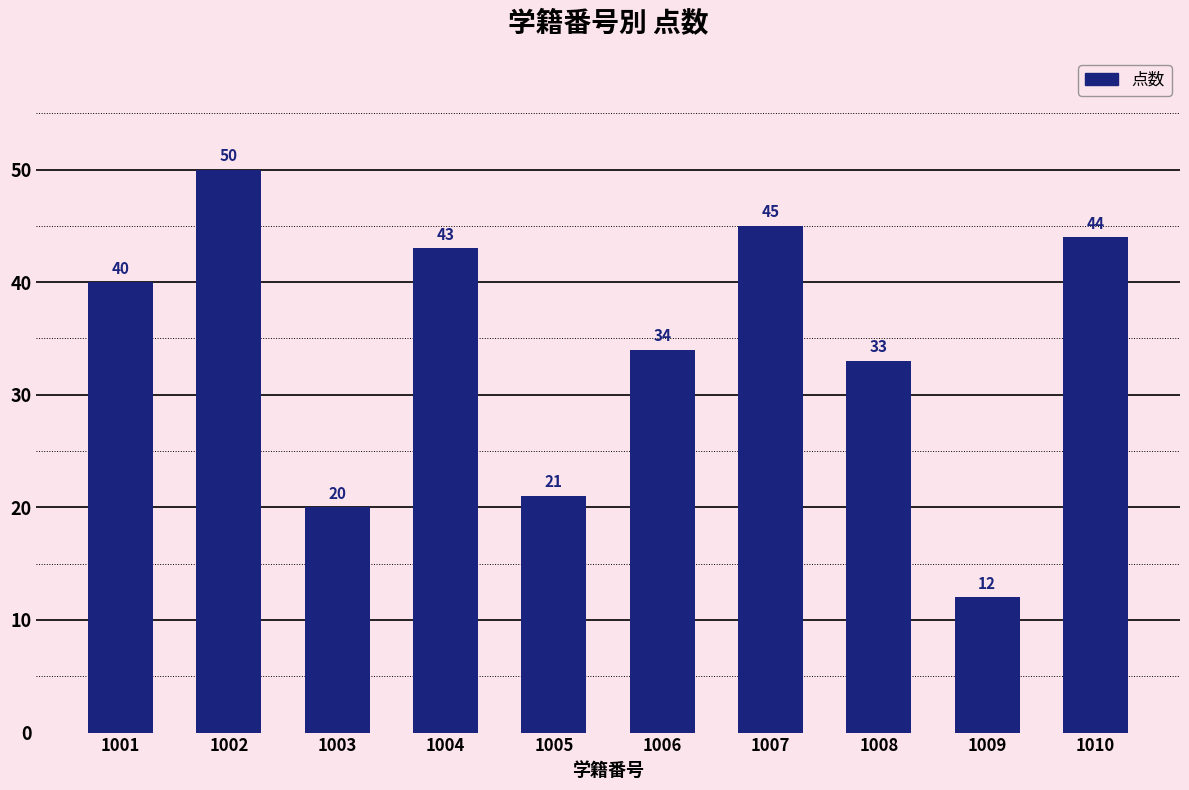

The value at 1008 is 54. True or false?

False